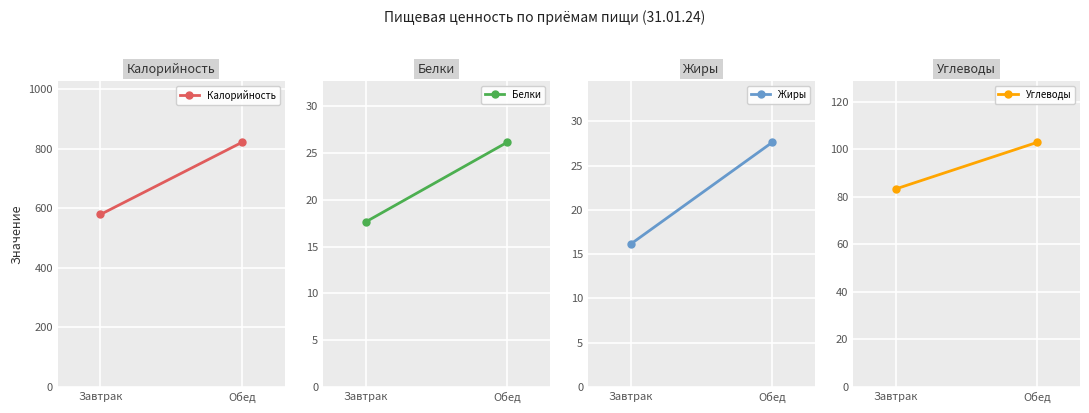

The Белки series shows 17.6 at Завтрак. True or false?

True